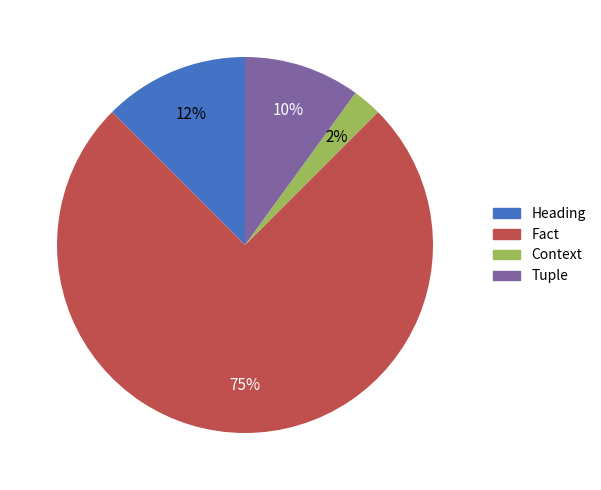

Approximately how many times larger is the value at Fact compared to Tuple?

7.5